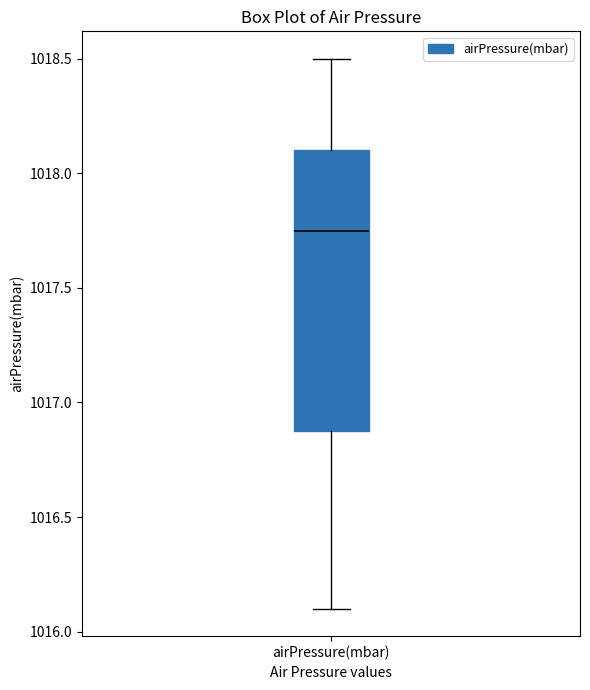

Transcribe this box plot: give where the median line is, the range the box spans, and where the two whiskers end, as read against the y-axis. The values are not printed on the chart, so give them approximately, as read against the axis.

median 1017.75, box 1016.90 to 1018.10, whiskers 1016.10 to 1018.50